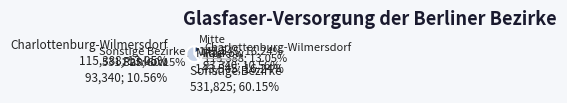

How many segments does this pie chart have?

4